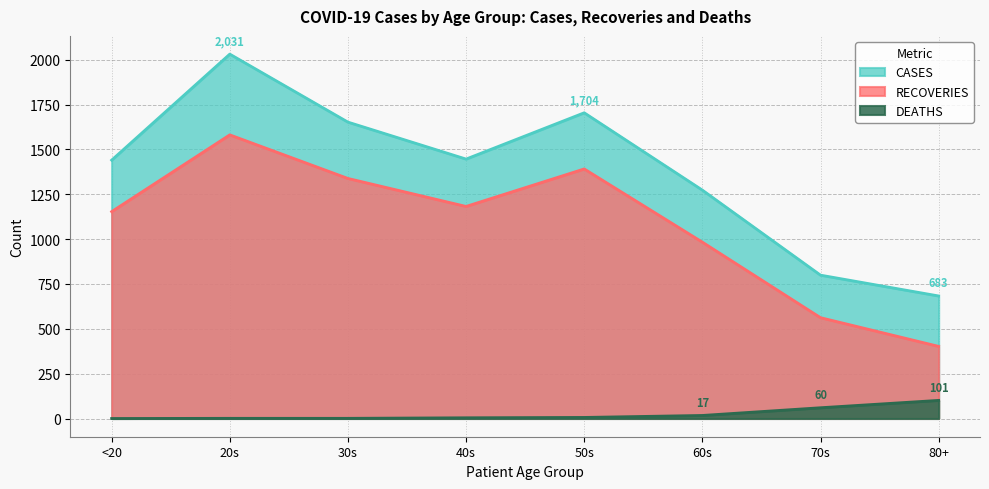

Does the chart display data point markers on the line(s)?

No